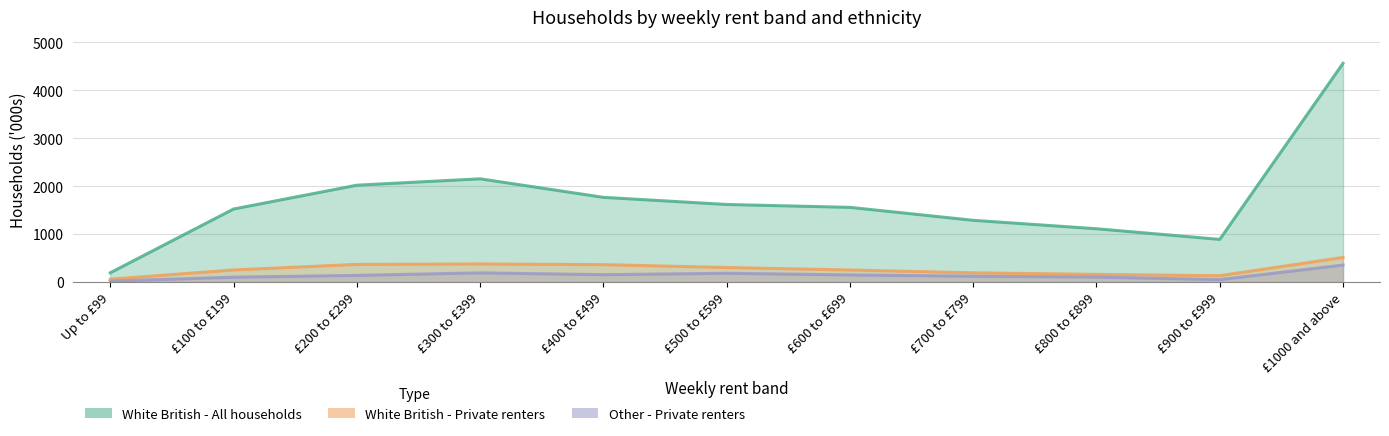

Which series has the largest total across all categories?

White British - All households